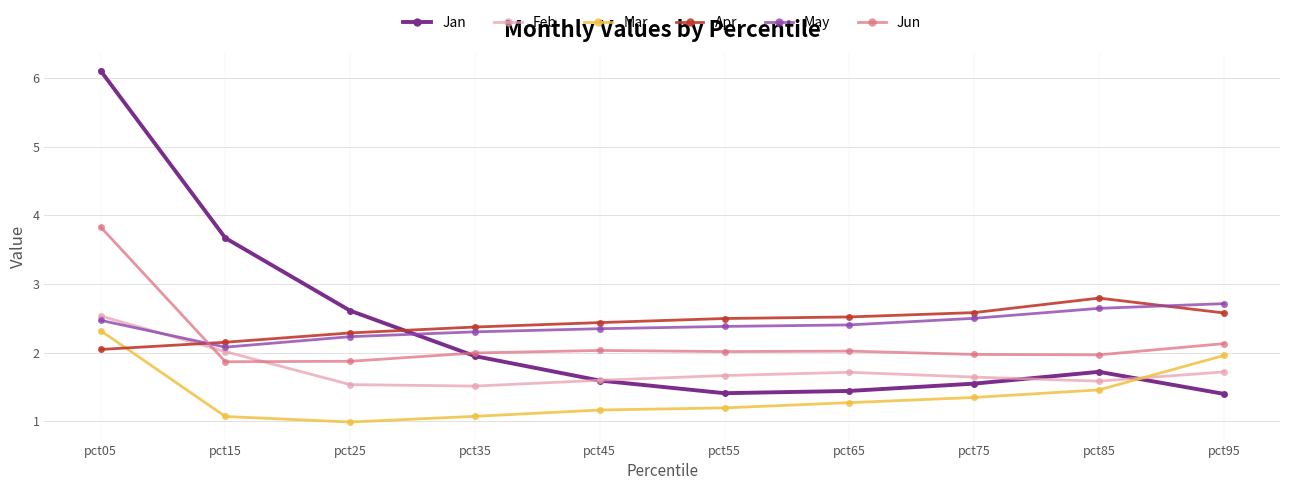

What is the greatest value displayed?

6.1